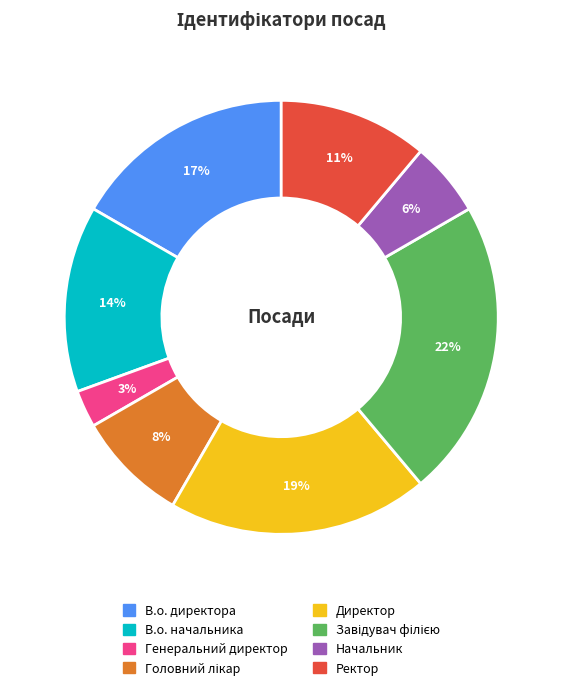

To the nearest percent, what percentage of the pie is Начальник?

6%